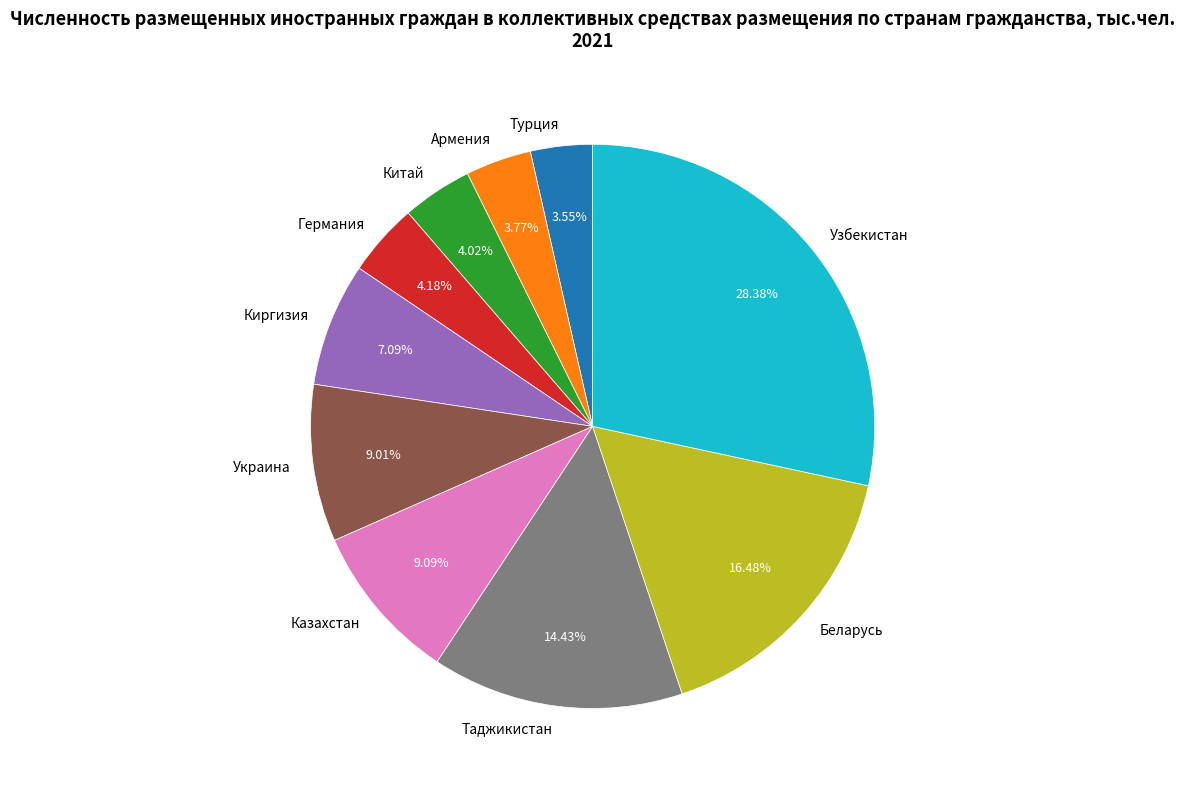

To the nearest percent, what is the average slice percentage?

10%